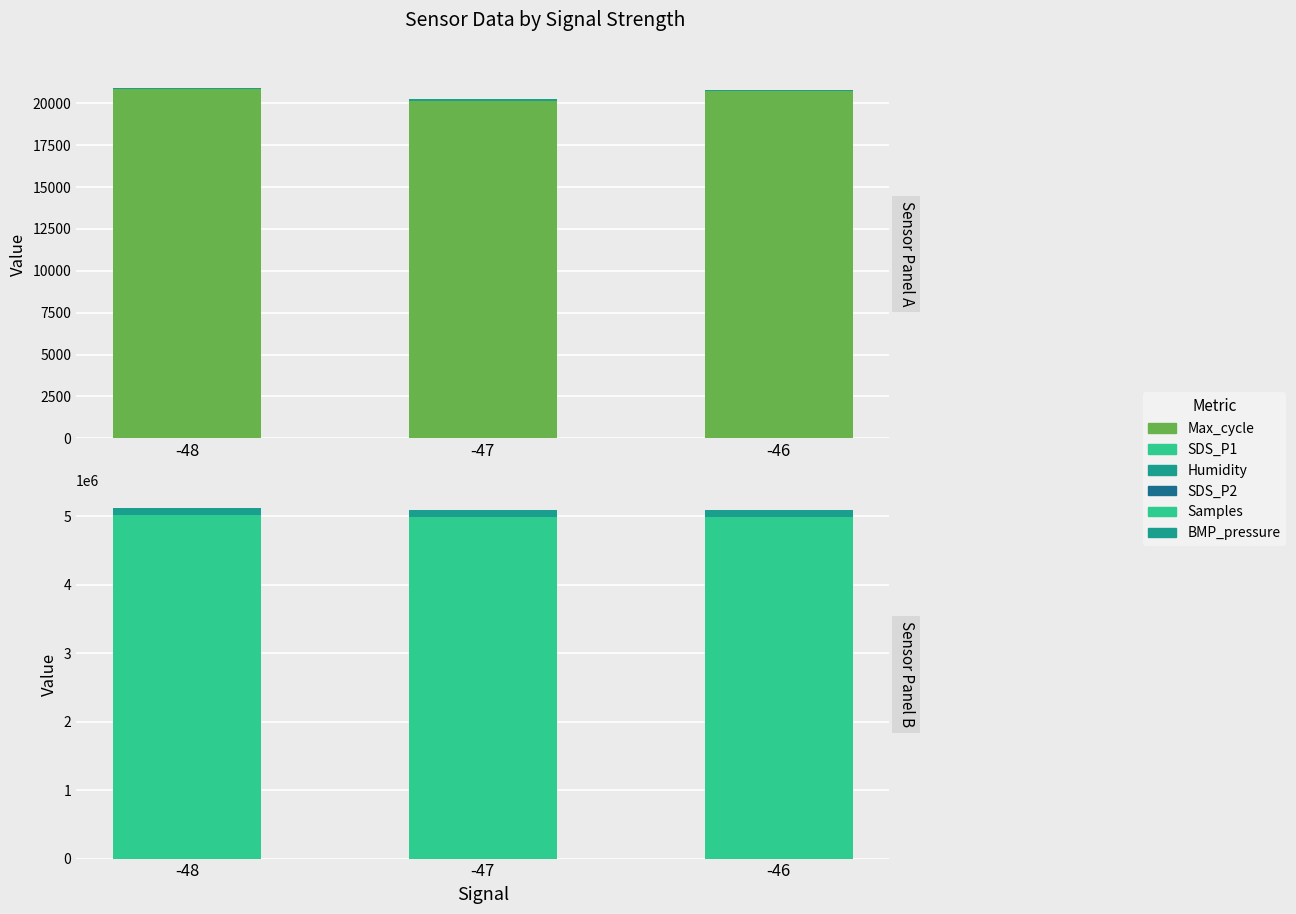

What is the sum of the Samples values at -48 and -47?

10011617.0